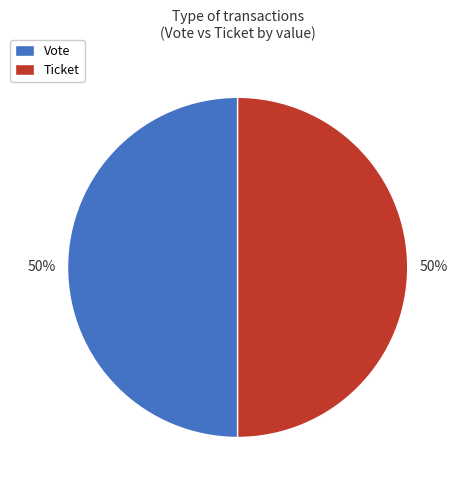

Is the sum of Ticket and Vote greater than half?

Yes